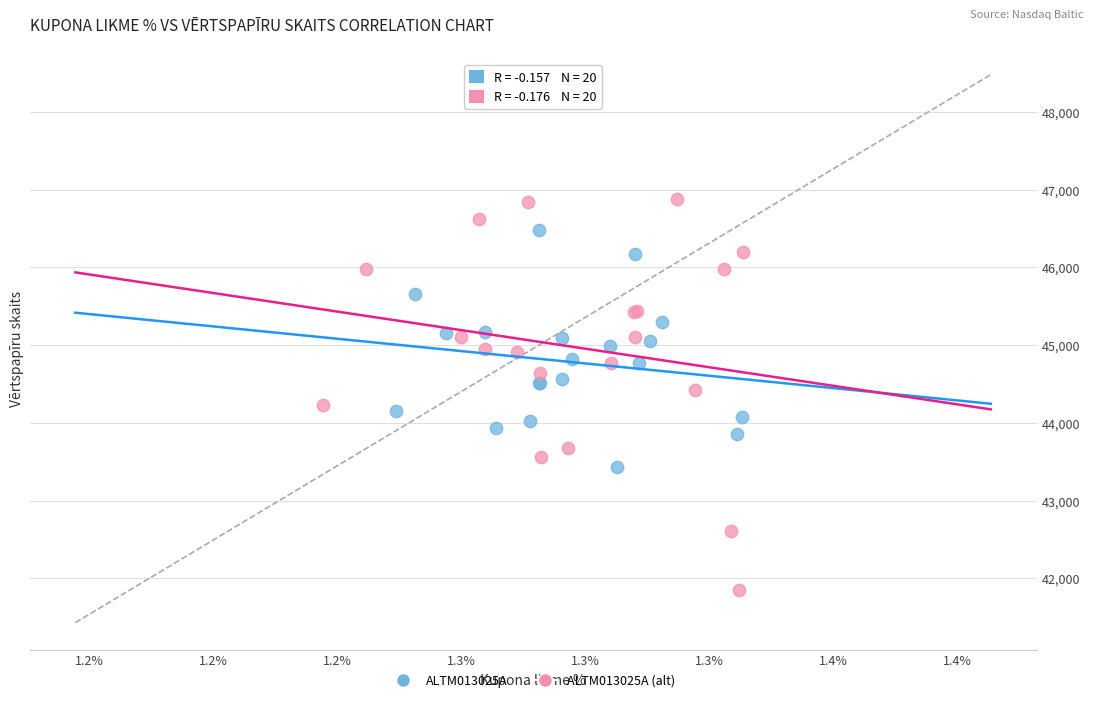

Which series contains the lowest Y value?

ALTM013025A (alt)